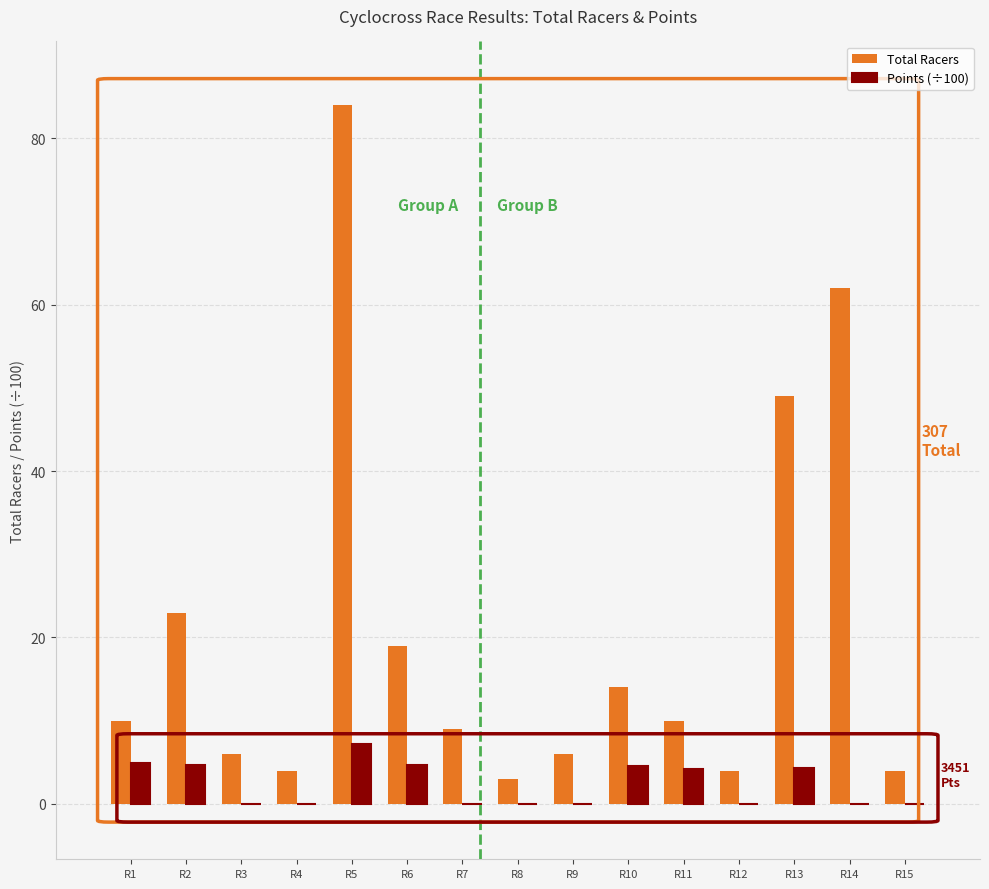

Between R4 and R13, which series saw the biggest shift?

Total Racers